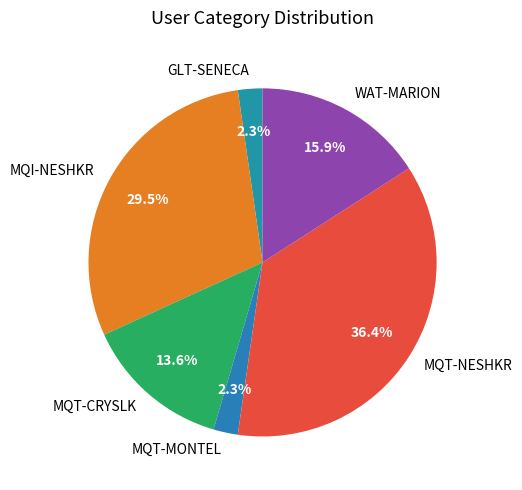

Count the number of slices in the pie.

6